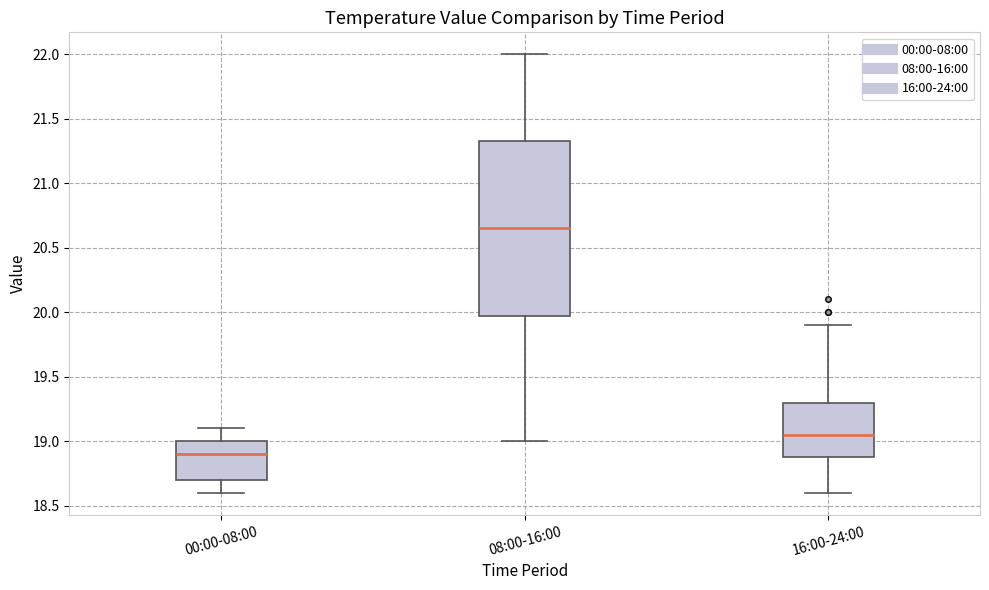

Which box is the tallest, from its lower edge to its upper edge?

08:00-16:00